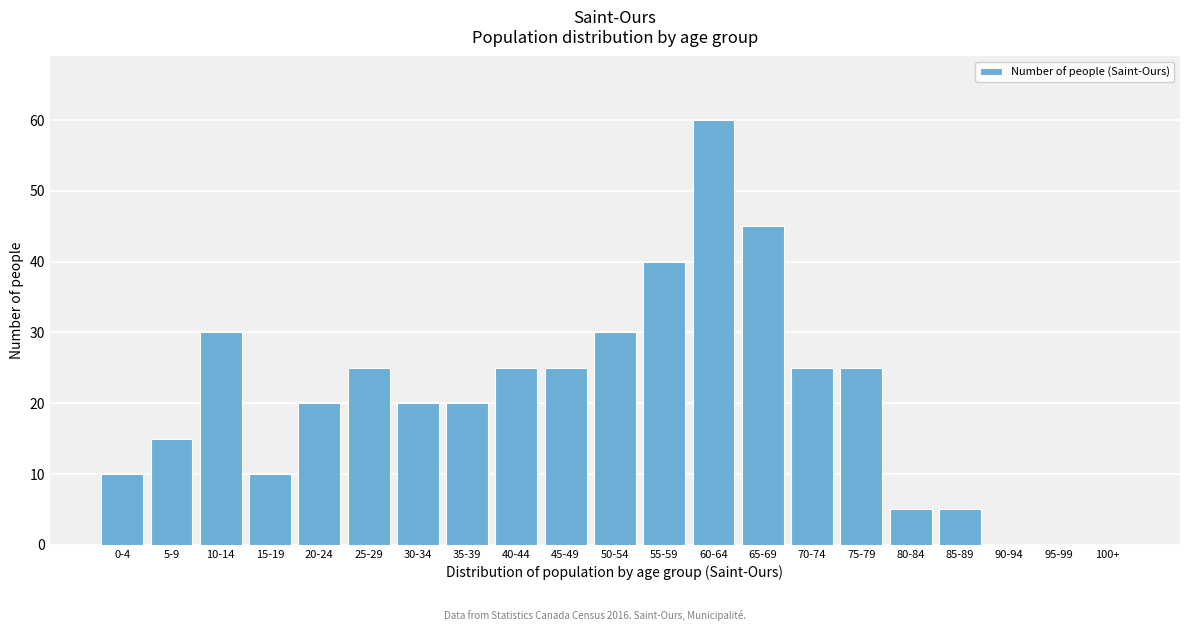

Reading left to right, extract all data points from this chart.

0-4=10	5-9=15	10-14=30	15-19=10	20-24=20	25-29=25	30-34=20	35-39=20	40-44=25	45-49=25	50-54=30	55-59=40	60-64=60	65-69=45	70-74=25	75-79=25	80-84=5	85-89=5	90-94=0	95-99=0	100+=0